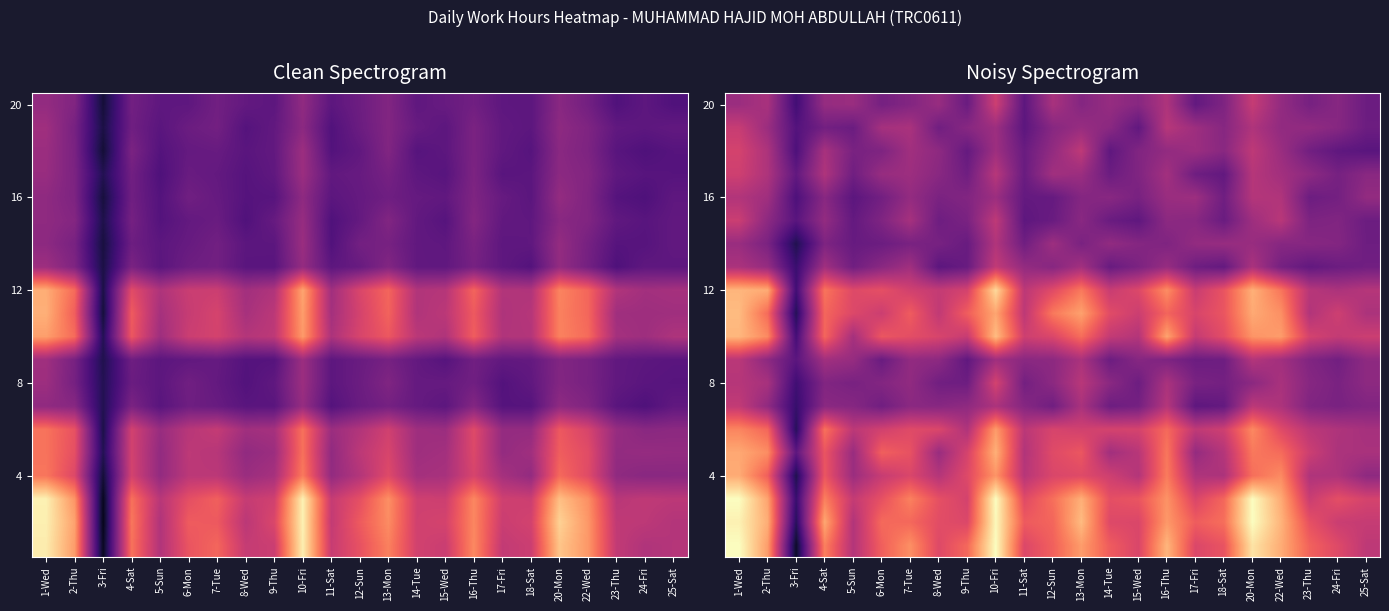

Which label corresponds to the largest value in the chart?

1-Wed